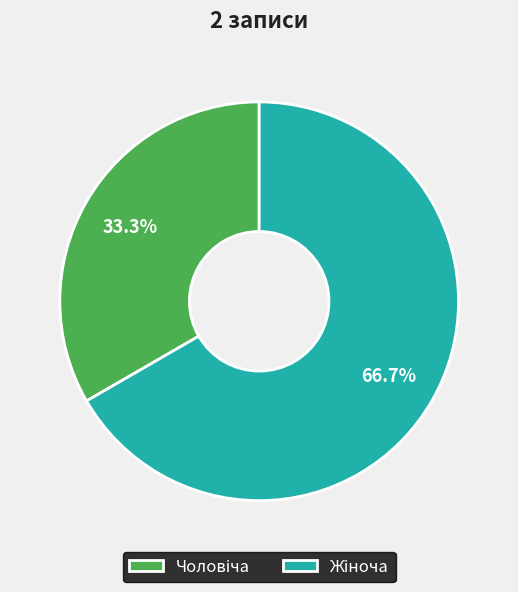

Is there a majority slice in this chart?

Yes